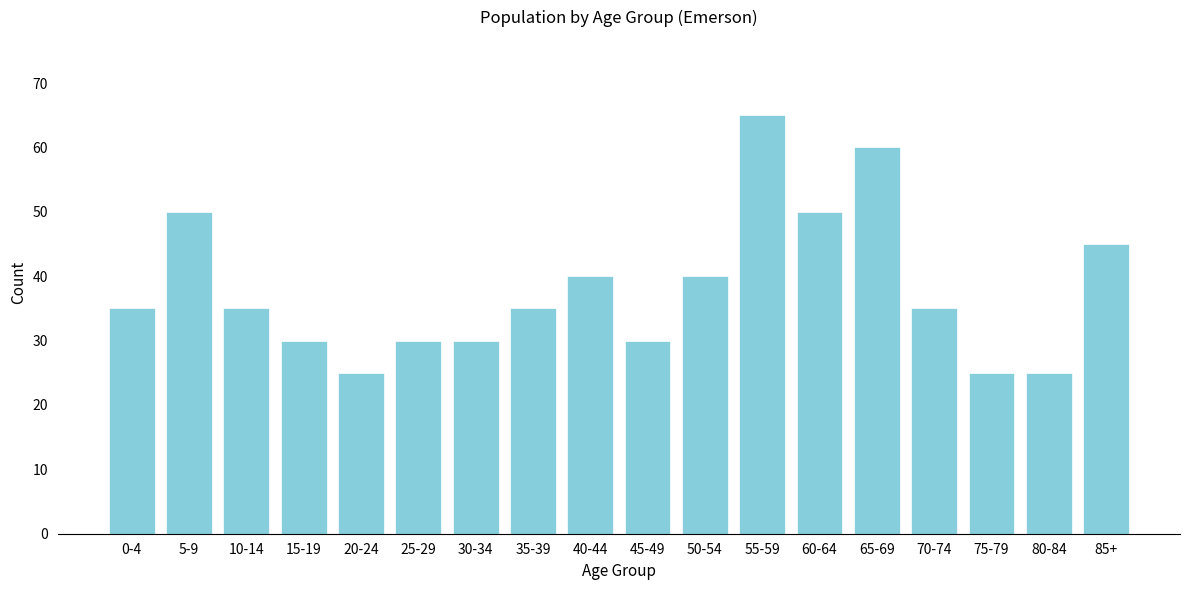

Reading right to left, extract all data points from this chart.

85+=45	80-84=25	75-79=25	70-74=35	65-69=60	60-64=50	55-59=65	50-54=40	45-49=30	40-44=40	35-39=35	30-34=30	25-29=30	20-24=25	15-19=30	10-14=35	5-9=50	0-4=35